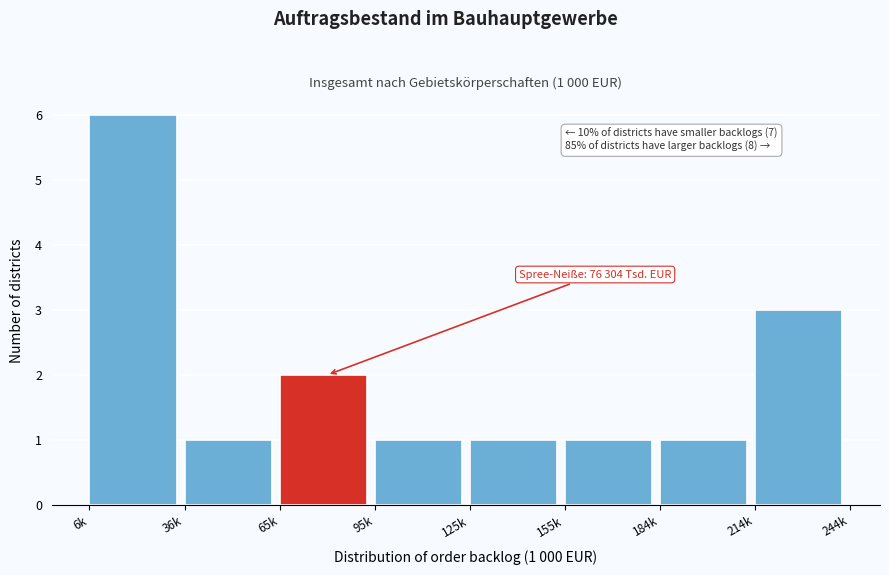

Reading right to left, what are all the values shown in this chart?

3	1	1	1	1	2	1	6